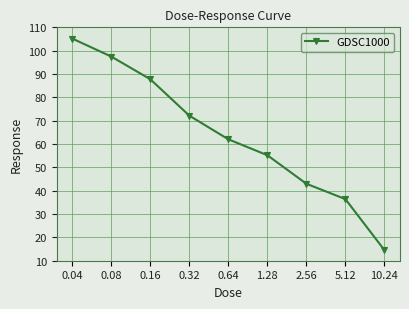

List the labels in order of value, smallest first.

10.24, 5.12, 2.56, 1.28, 0.64, 0.32, 0.16, 0.08, 0.04